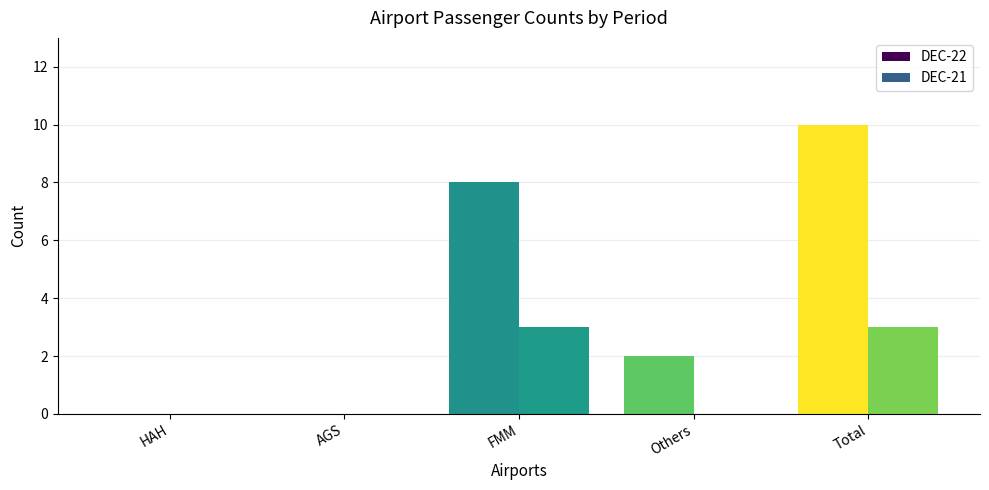

Reading left to right, transcribe all the data shown in this chart.

DEC-22: HAH=0	AGS=0	FMM=8	Others=2	Total=10
DEC-21: HAH=0	AGS=0	FMM=3	Others=0	Total=3